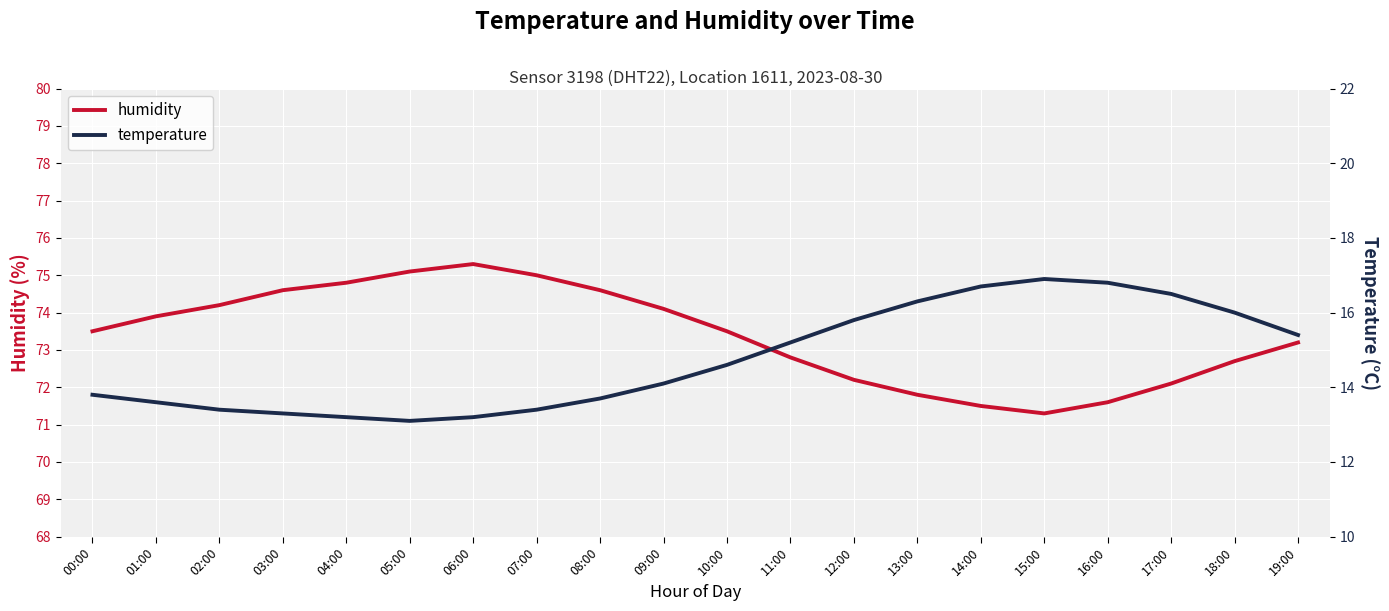

At which category does the chart reach its peak across all series?

06:00